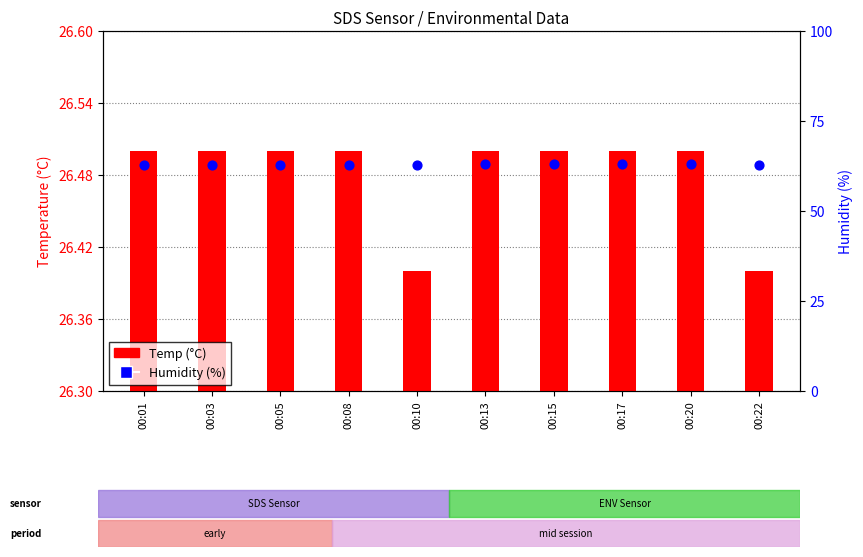

Which series has the widest spread of Y values?

Humidity (%)